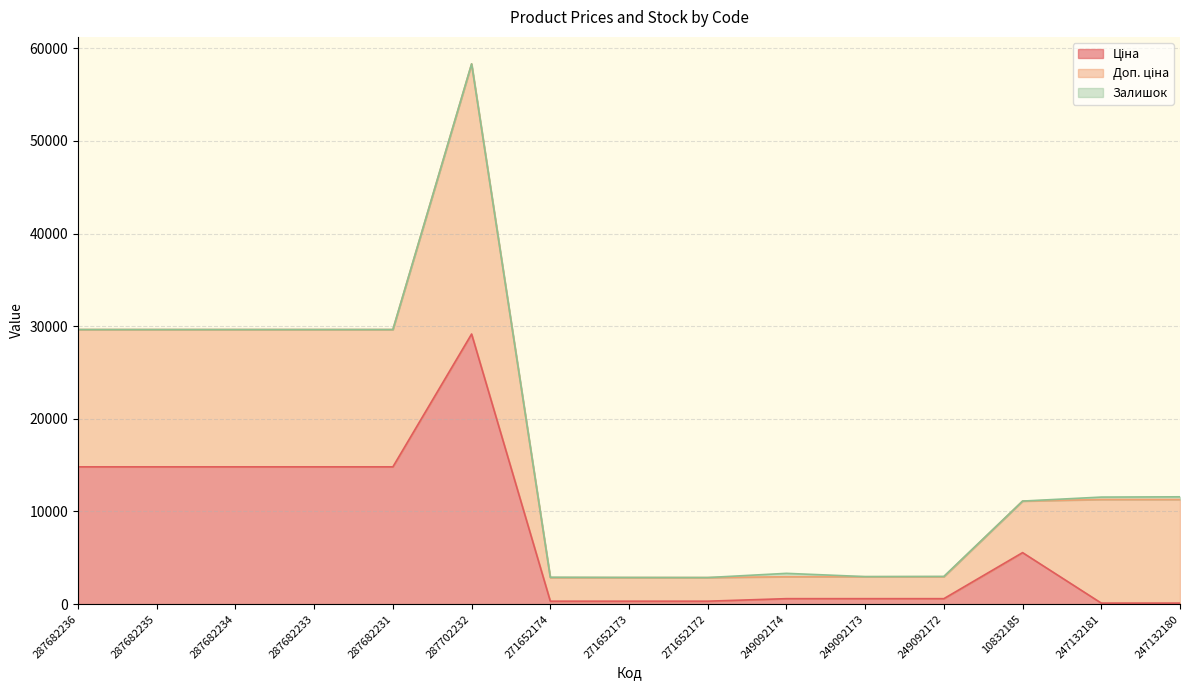

What is the greatest value displayed?

29152.3